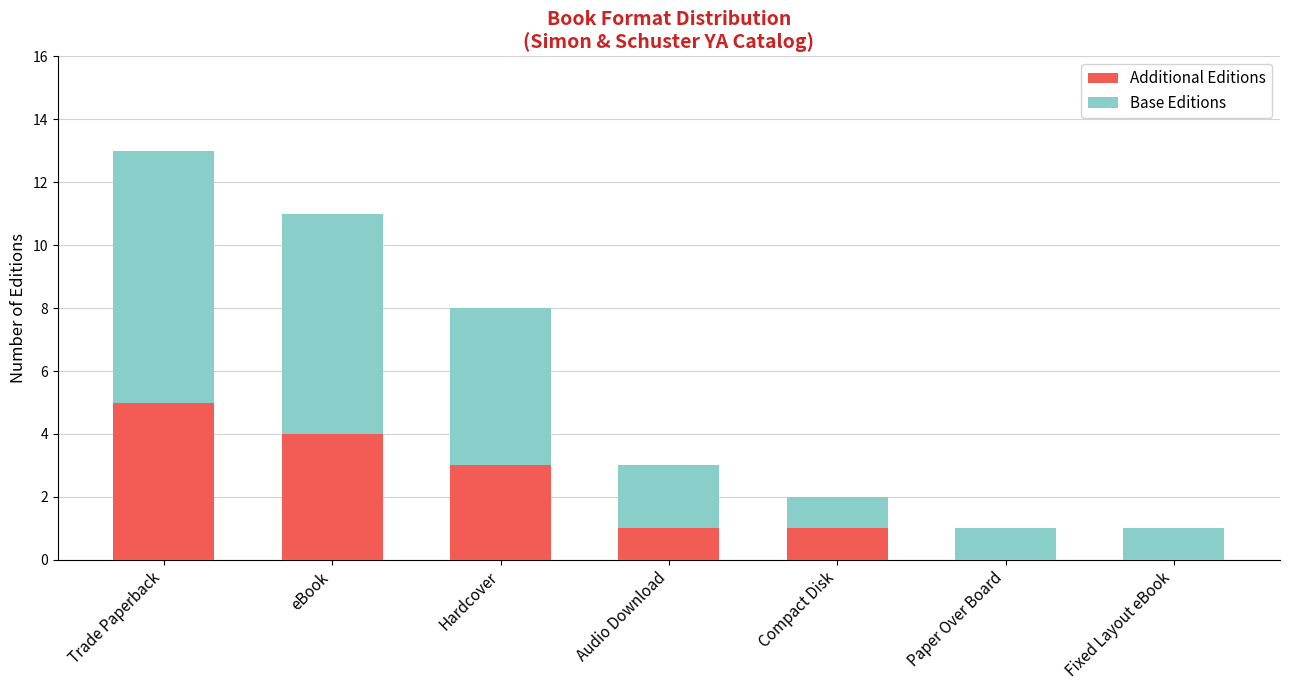

At which category is the sum across all series the highest?

Trade Paperback